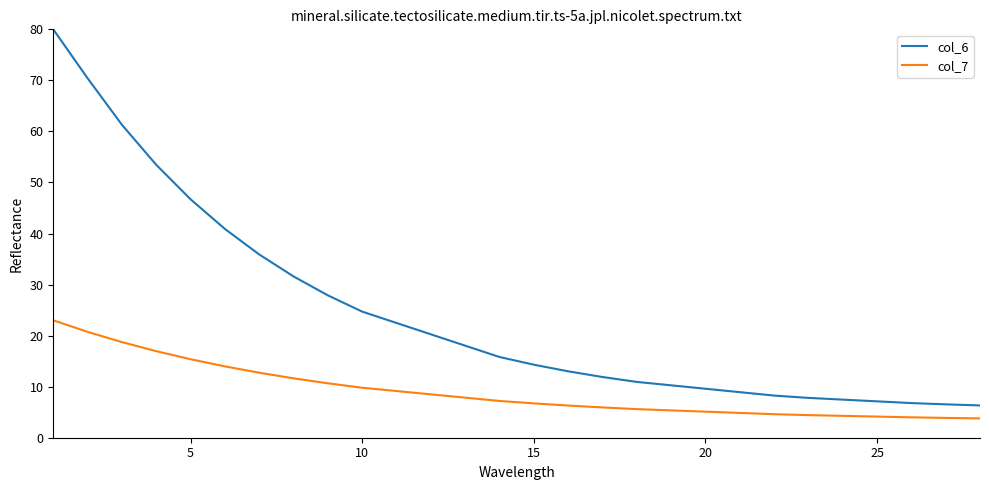

Rank the series by their maximum value, from lowest to highest.

col_7, col_6